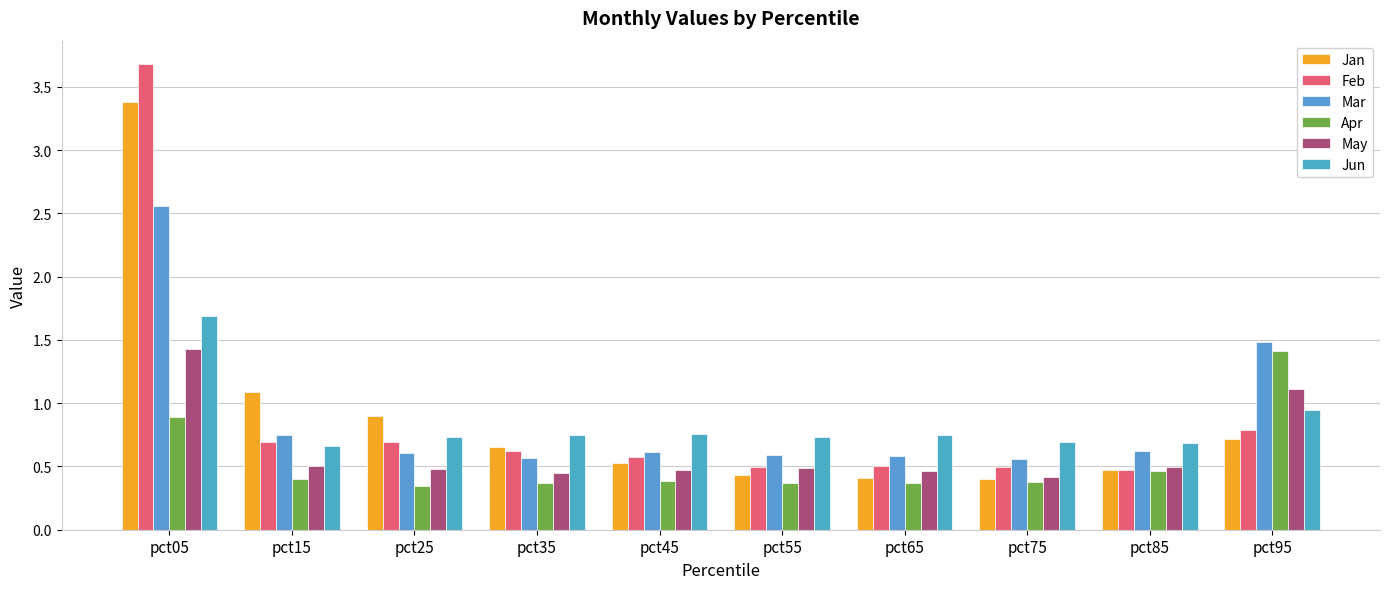

What is the approximate value of Jan at pct05?

3.4